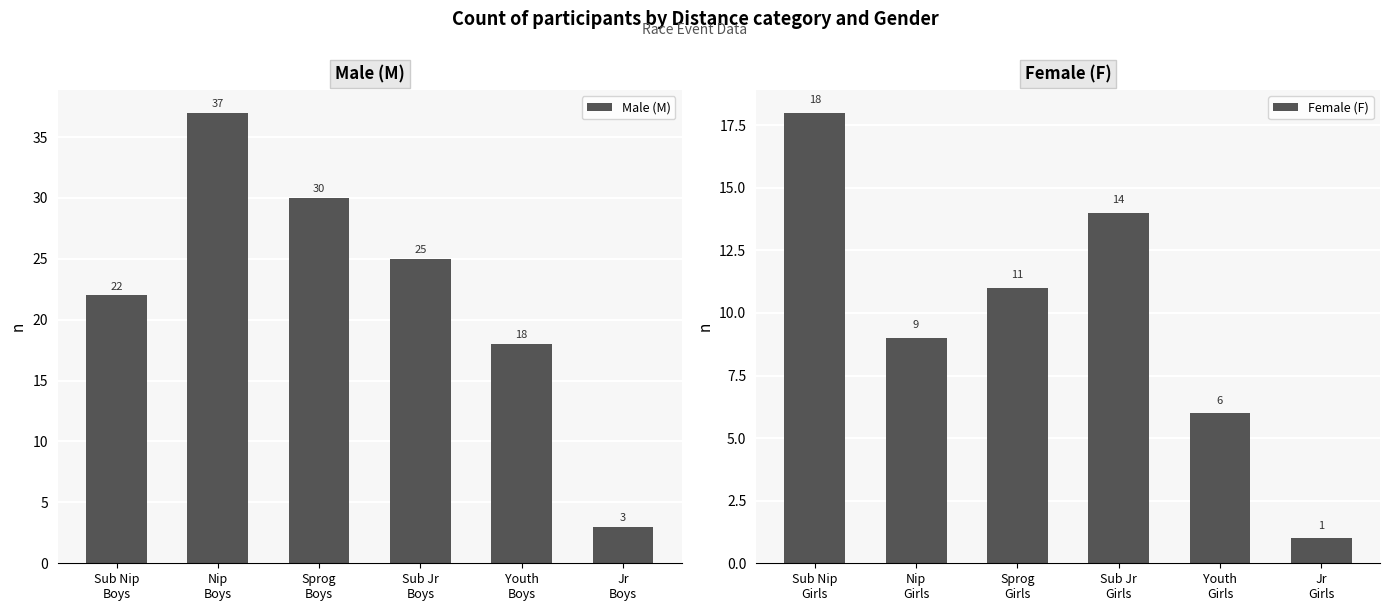

Is it true that Male (M) equals 25 at Sub Jr
Boys?

True